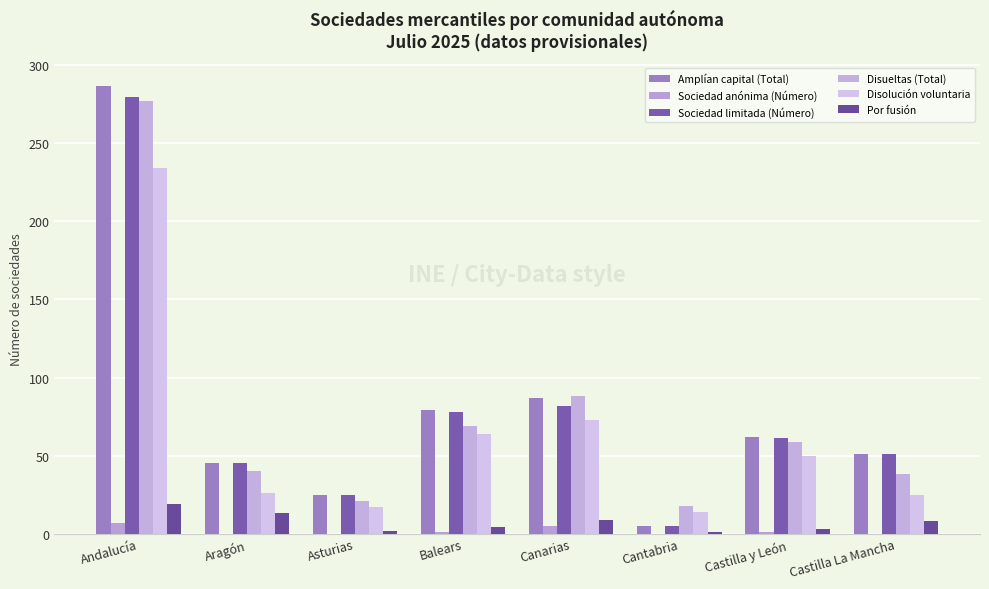

Rank the series at Cantabria from highest to lowest value.

Disueltas (Total), Disolución voluntaria, Amplían capital (Total), Sociedad limitada (Número), Por fusión, Sociedad anónima (Número)